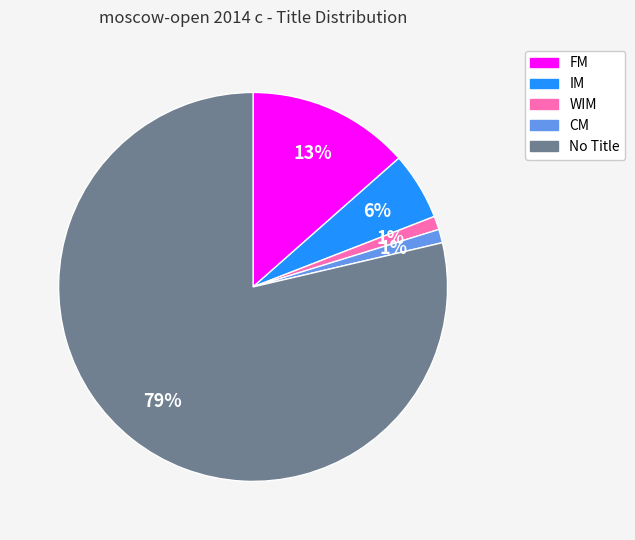

How many slices are in this pie chart?

5